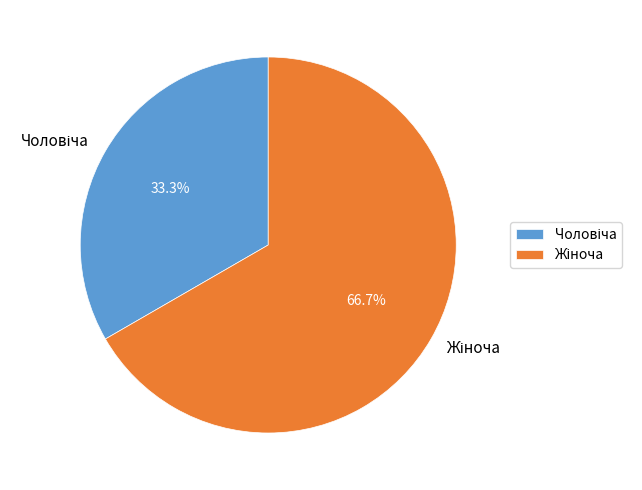

Is there a majority slice in this chart?

Yes